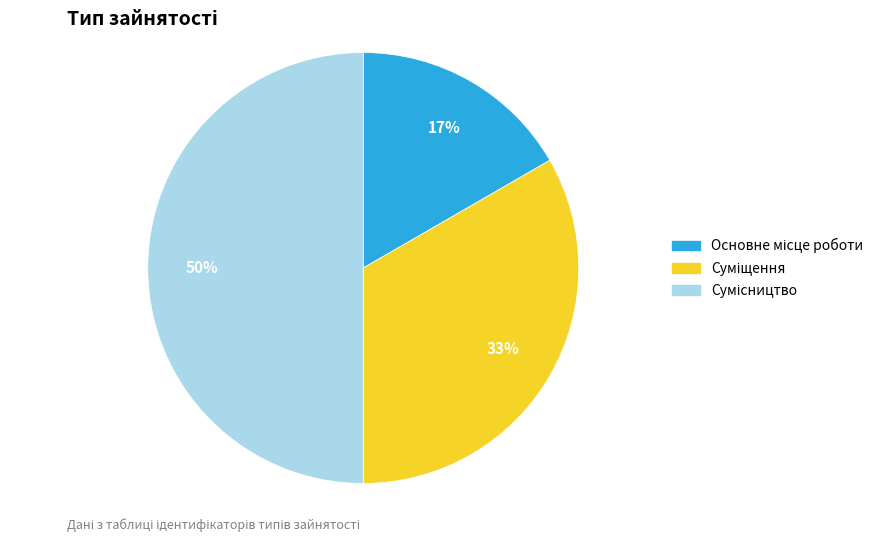

To the nearest percent, what is the difference between the largest and smallest slice percentages?

33%